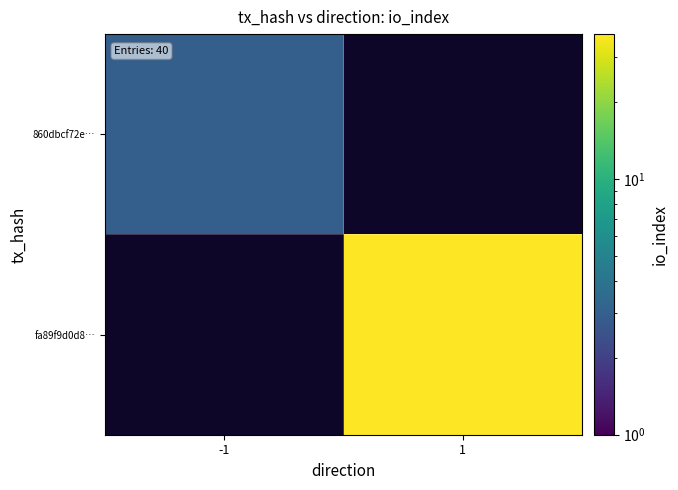

Is the value of fa89f9d0d8… at 1 greater than the value of 860dbcf72e… at -1?

Yes